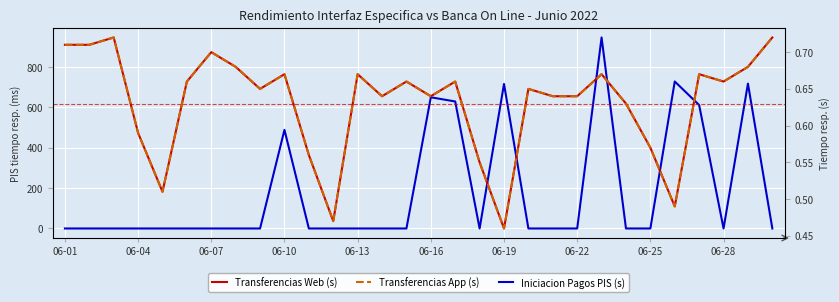

True or false: Iniciacion Pagos PIS (s) has more than 2 interior local peaks.

True